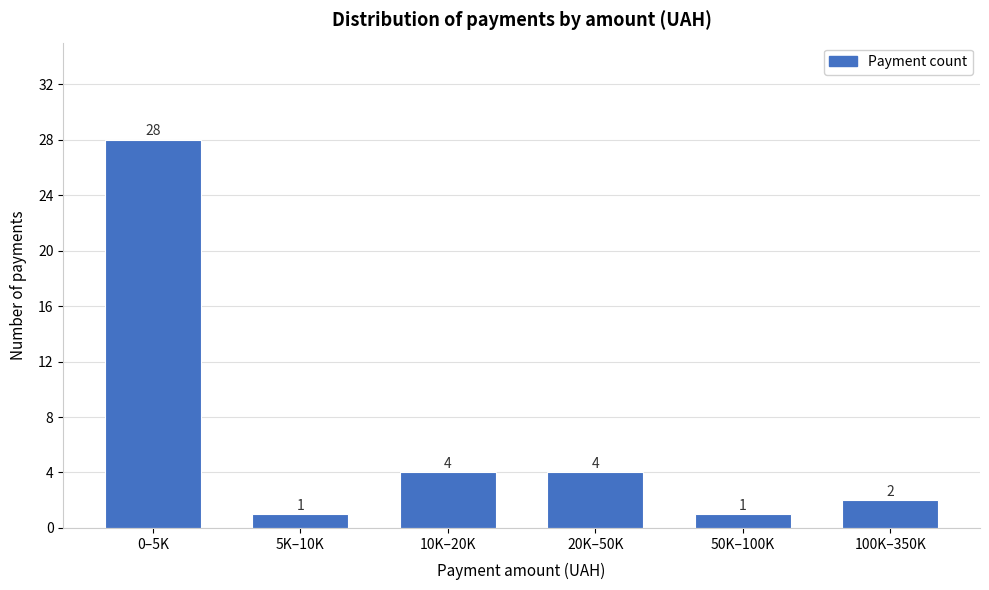

Reading right to left, transcribe all the data shown in this chart.

2	1	4	4	1	28